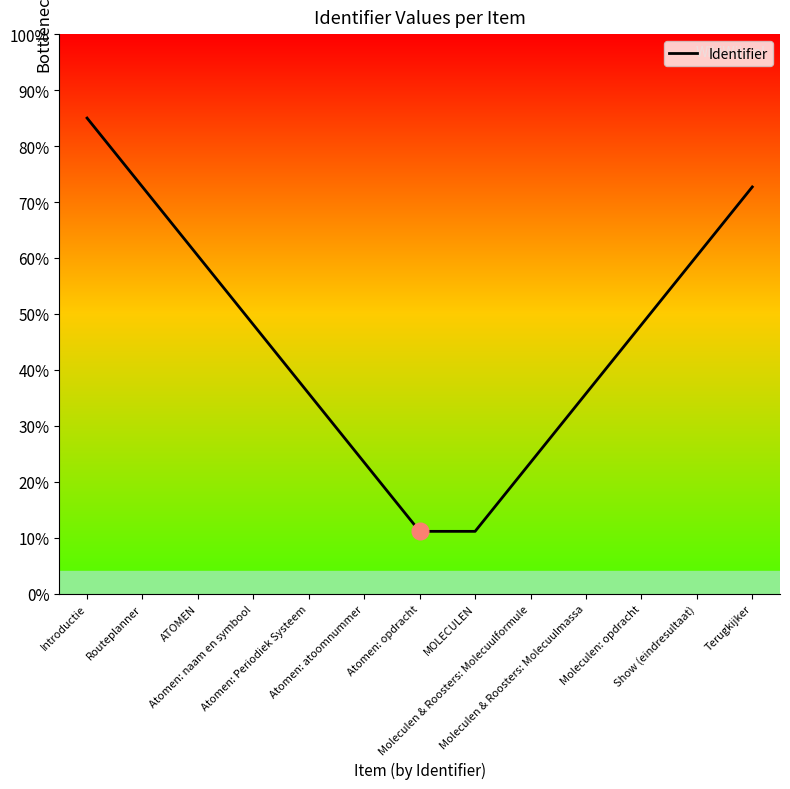

What is the difference between the values at Atomen: opdracht and Show (eindresultaat)?

49.2